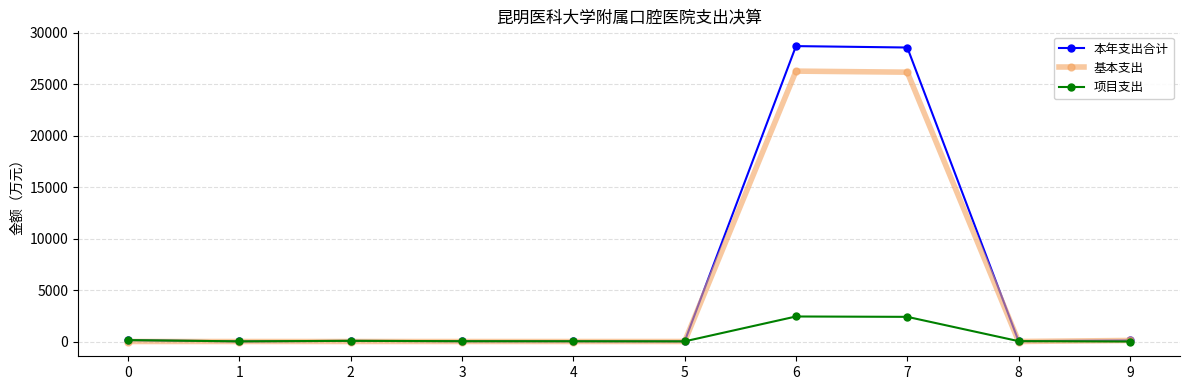

Does the chart display data point markers on the line(s)?

Yes